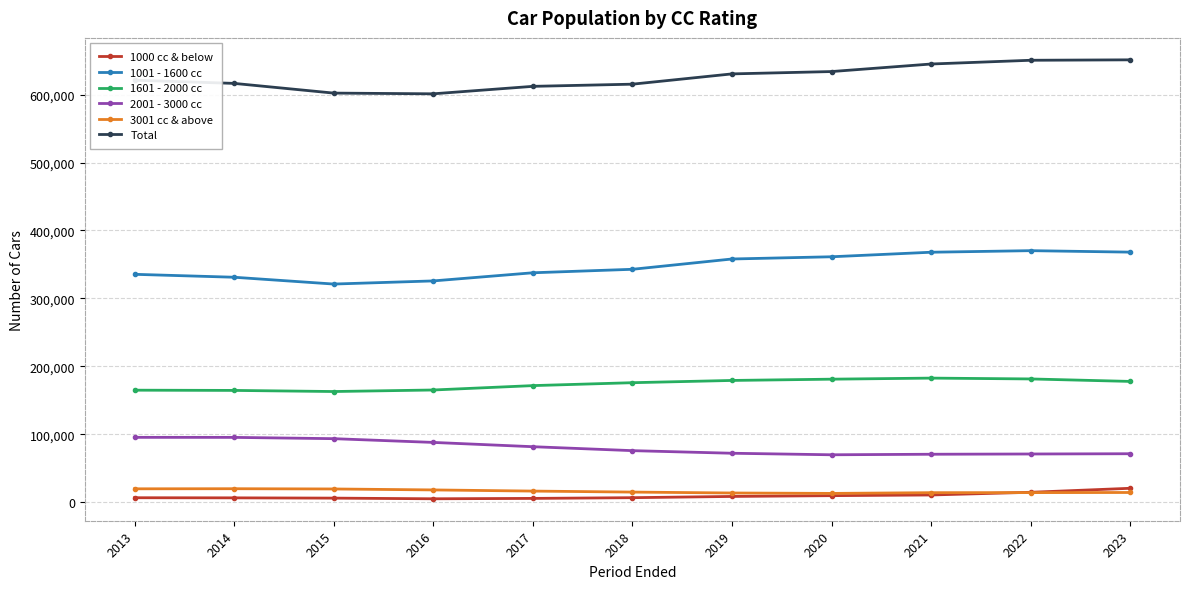

What is the highest value of the 1000 cc & below series?

20284